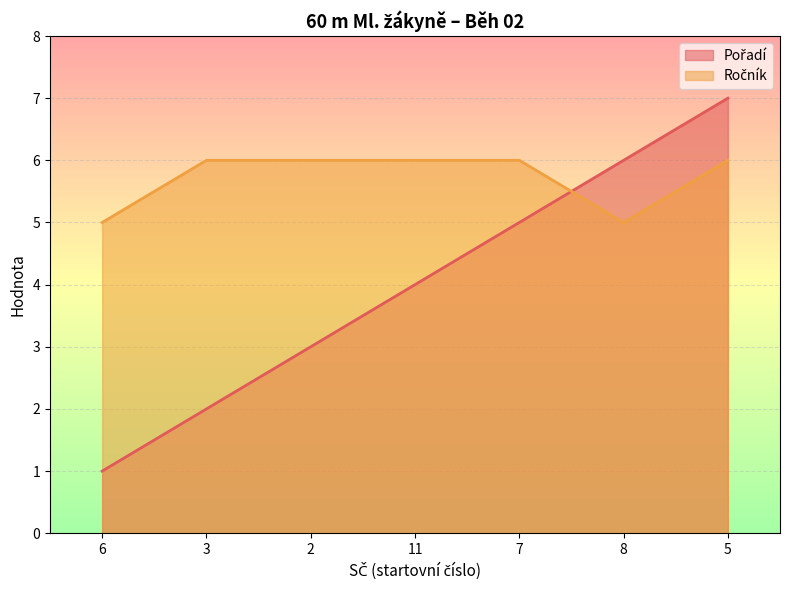

How many categories are shown in the chart?

7